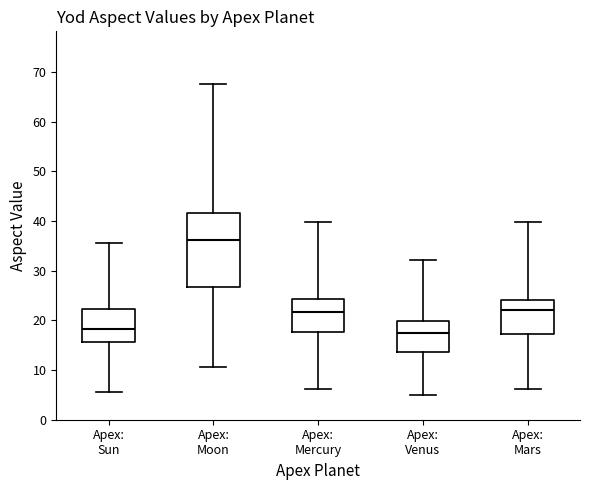

Which box is the tallest, from its lower edge to its upper edge?

Apex: Moon